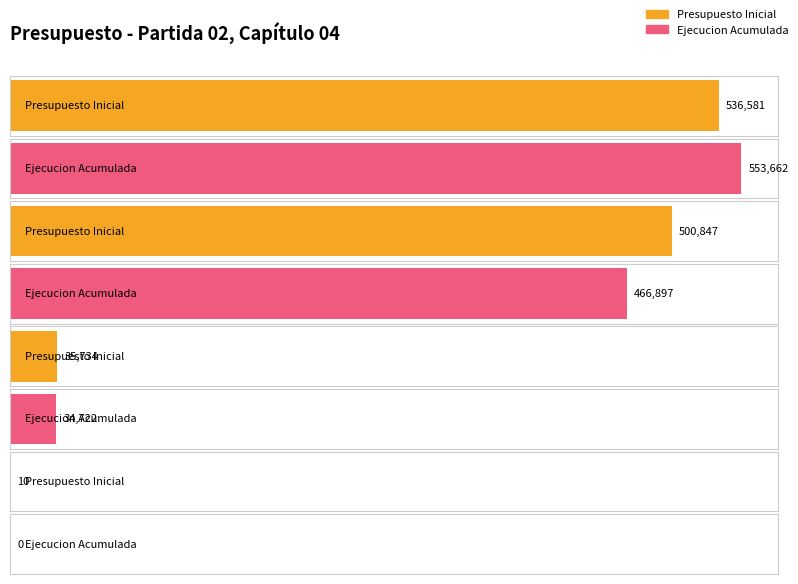

How many data points in Presupuesto Inicial are less than 500847?

2